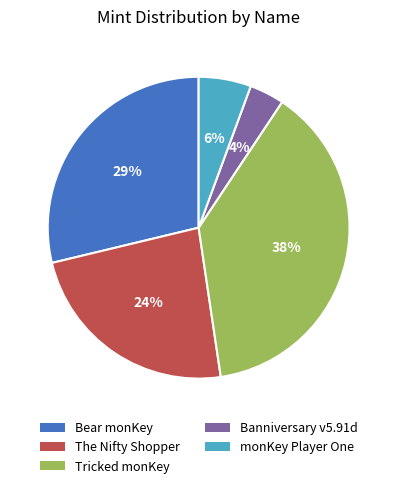

To the nearest percent, what portion does Banniversary v5.91d represent?

4%